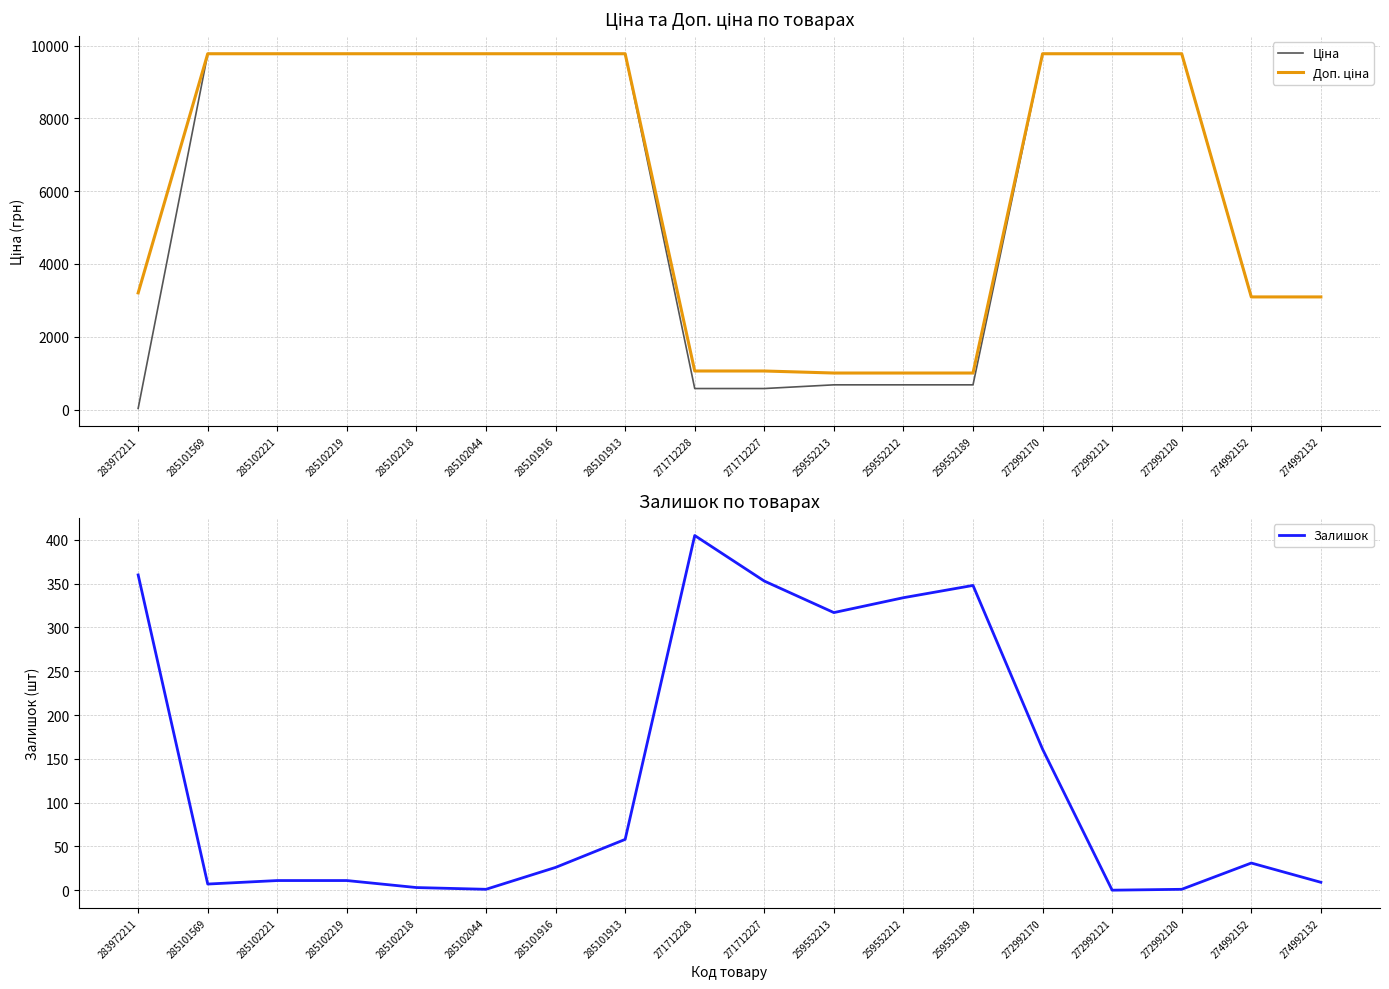

What is the average value of the Ціна series?

5954.0